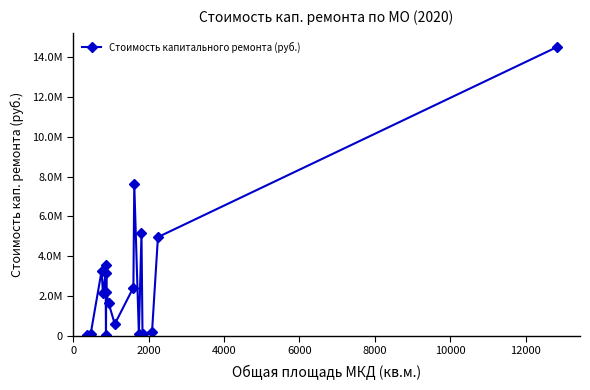

Is this an area chart (filled region under the line)?

No